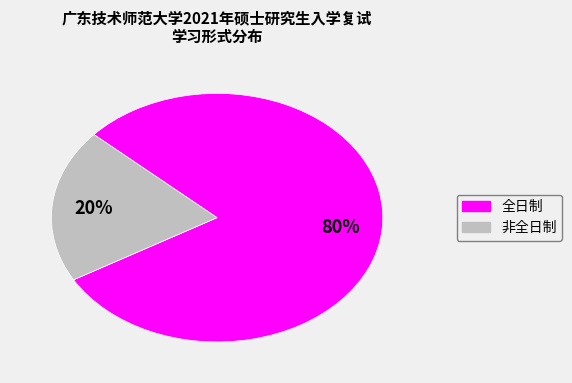

To the nearest percent, what is the average slice percentage?

50%